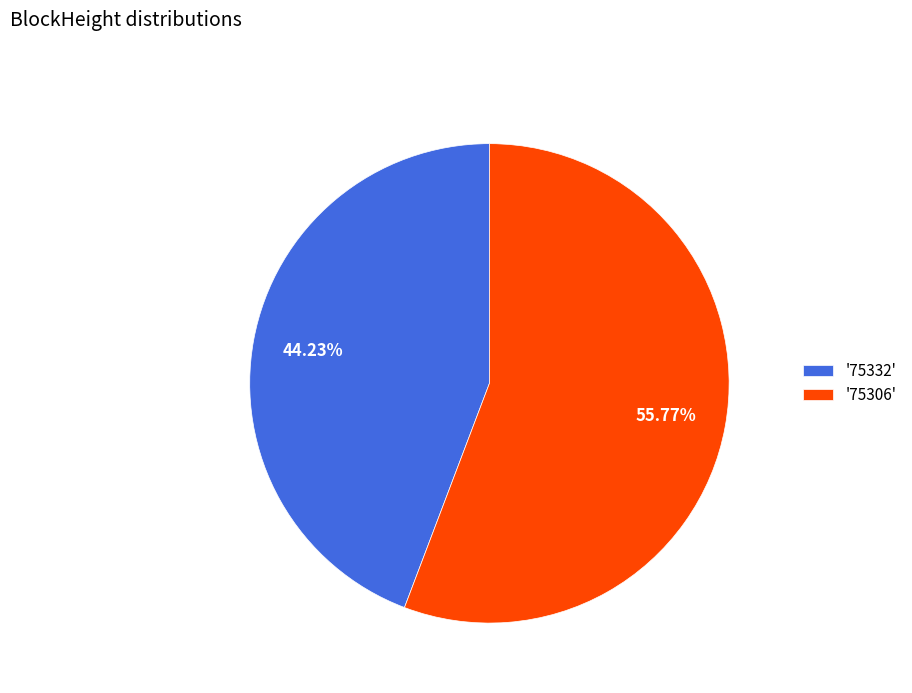

How many segments does this pie chart have?

2